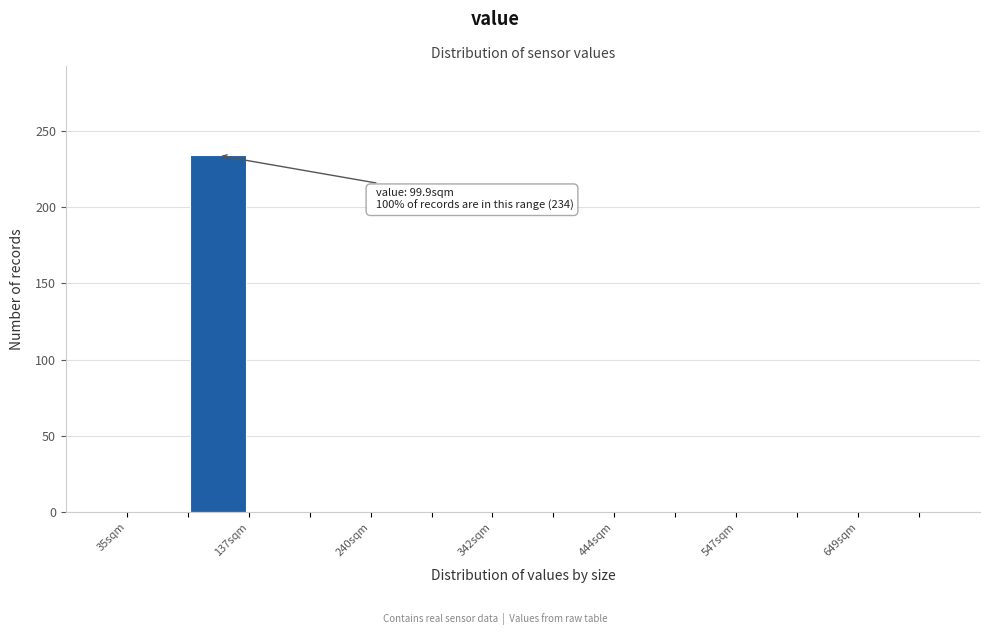

Read against the x-axis, roughly where is the centre of the tallest bar?

120